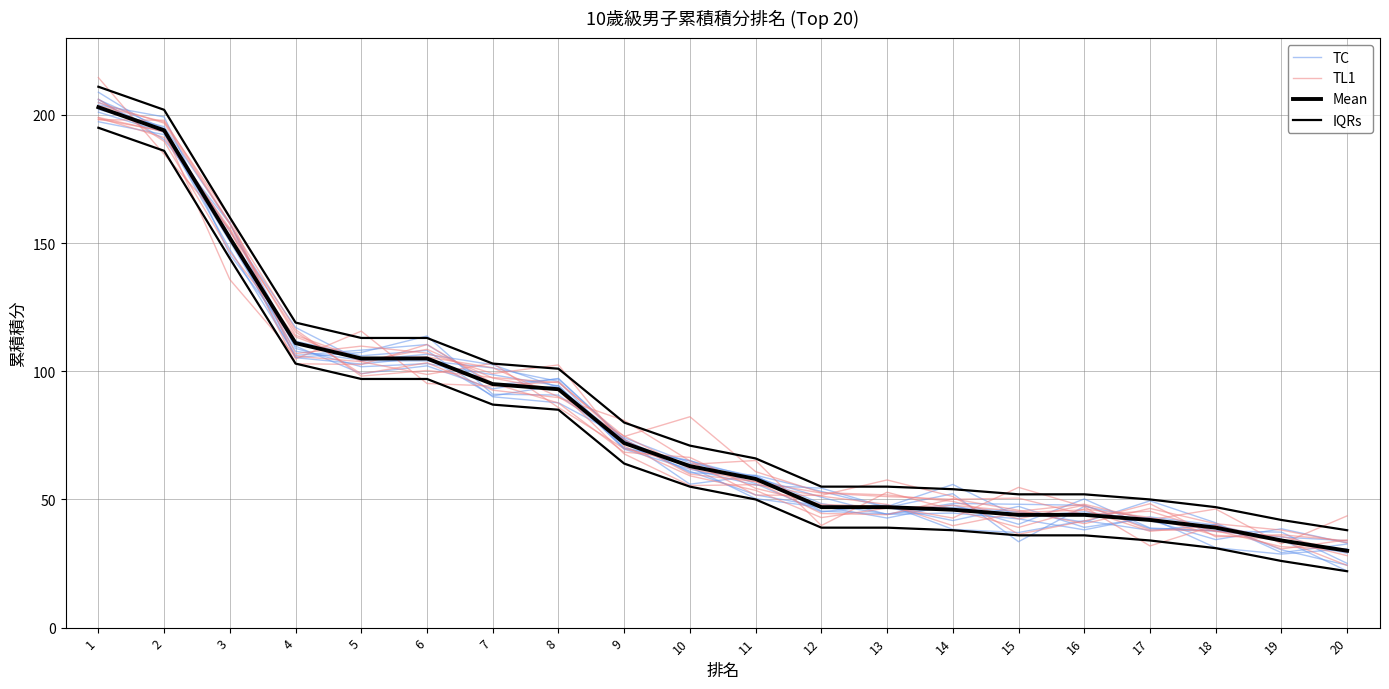

Which series has the largest total across all categories?

IQRs